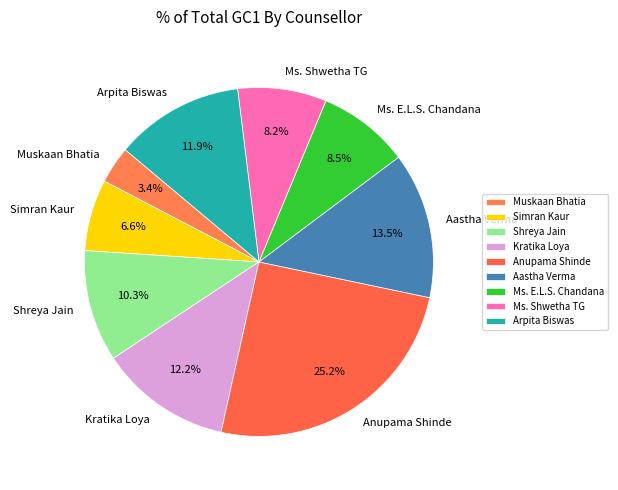

How much of the chart is everything except Kratika Loya?

87.8%